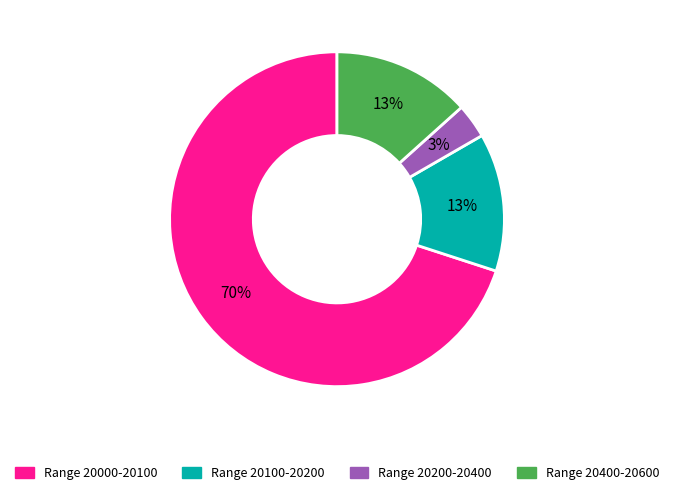

To the nearest percent, what is the average slice percentage?

25%